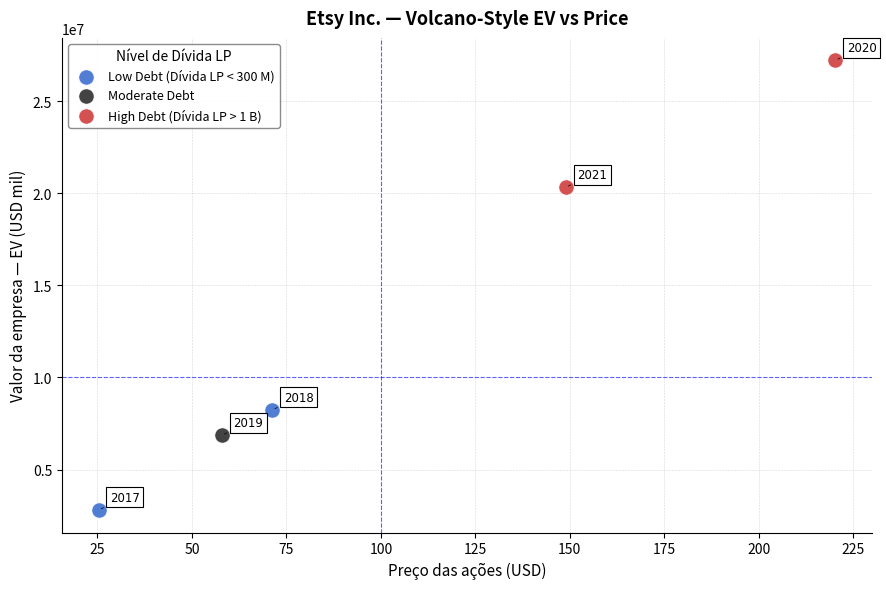

Which series reaches the minimum Y coordinate?

Low Debt (Dívida LP < 300 M)